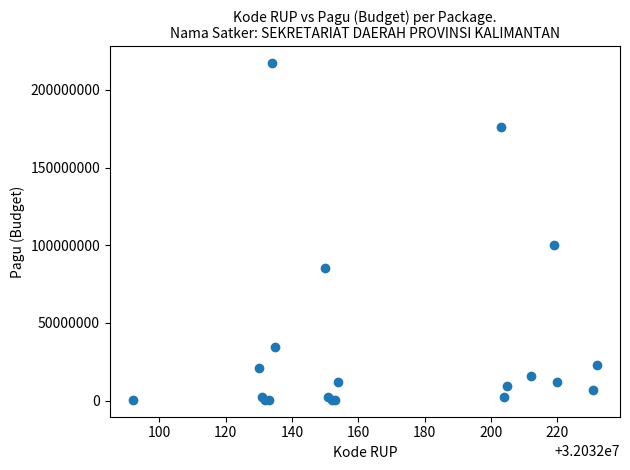

What Y value in the scatter plot is closest to 108800000?

99958000